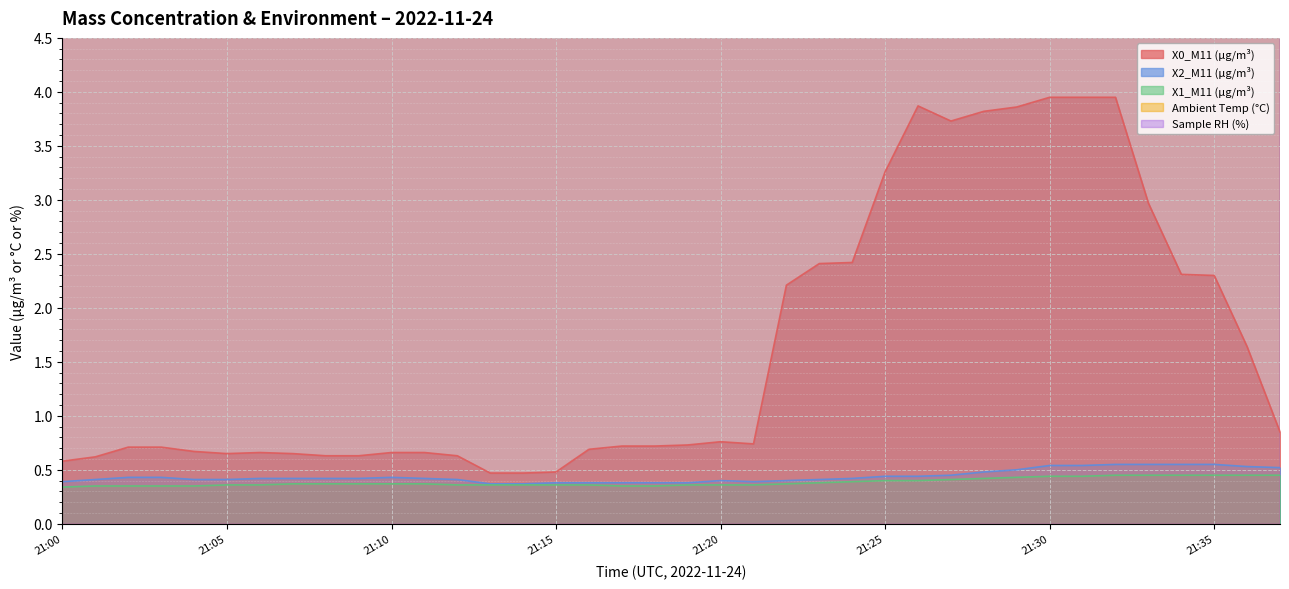

Count the number of data series in this chart.

5